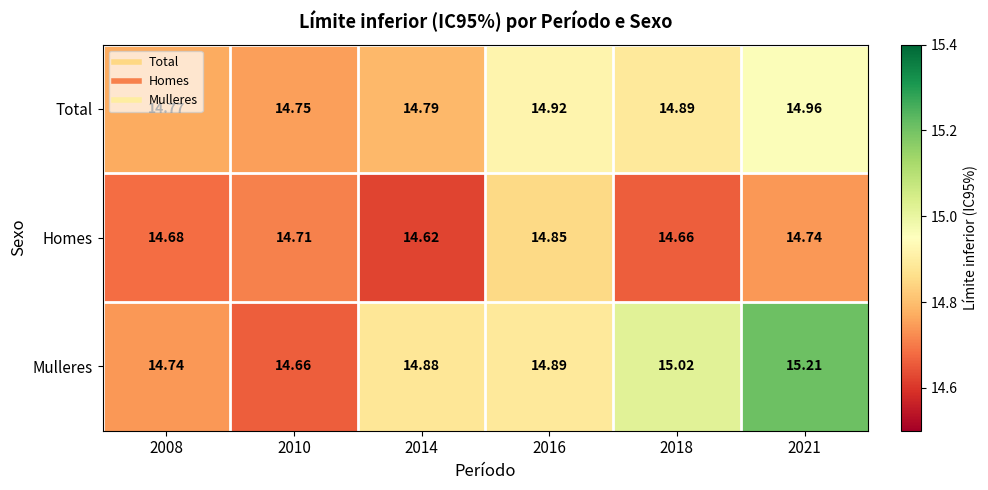

Is the value of Total at 2018 greater than the value of Homes at 2008?

Yes